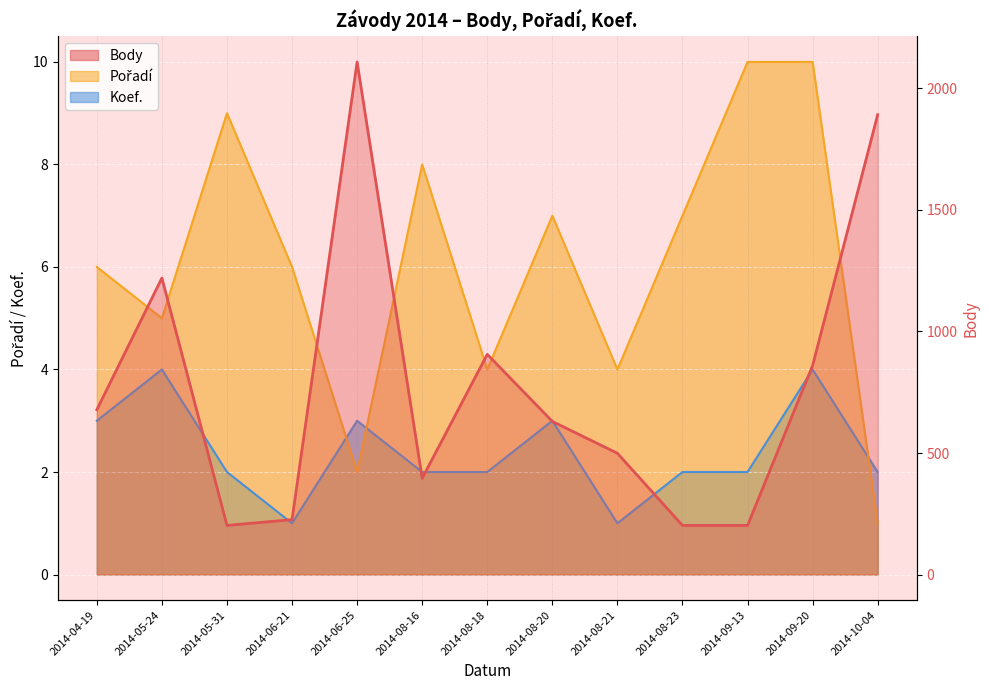

List the labels in order of value, largest first.

2014-06-25, 2014-10-04, 2014-05-24, 2014-08-18, 2014-09-20, 2014-04-19, 2014-08-20, 2014-08-21, 2014-08-16, 2014-06-21, 2014-05-31, 2014-08-23, 2014-09-13